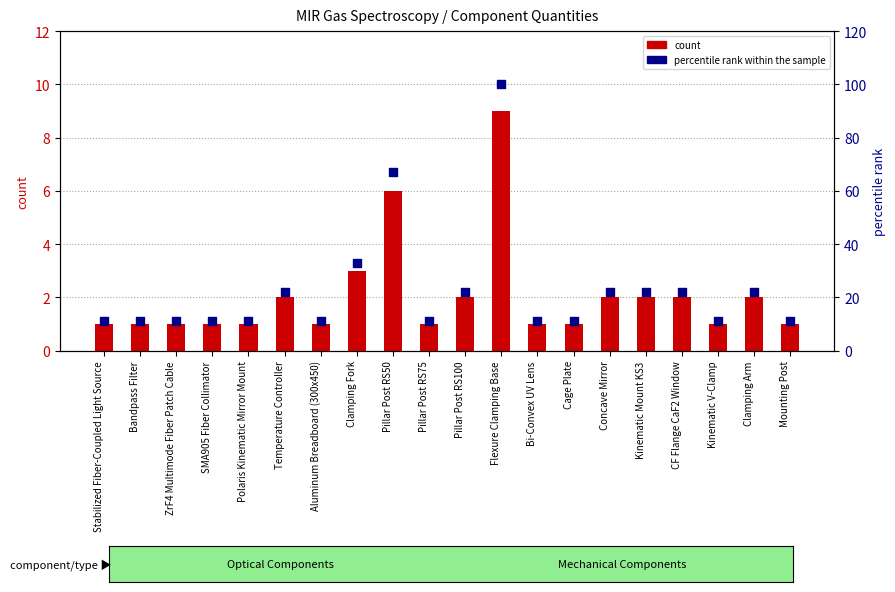

What are all the series names shown in the legend?

count, percentile rank within the sample